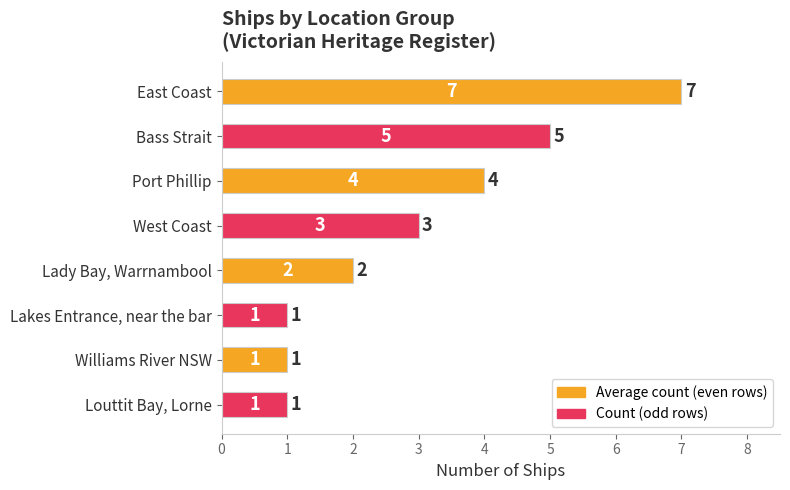

What is the sum of the values at Williams River NSW and Bass Strait?

6